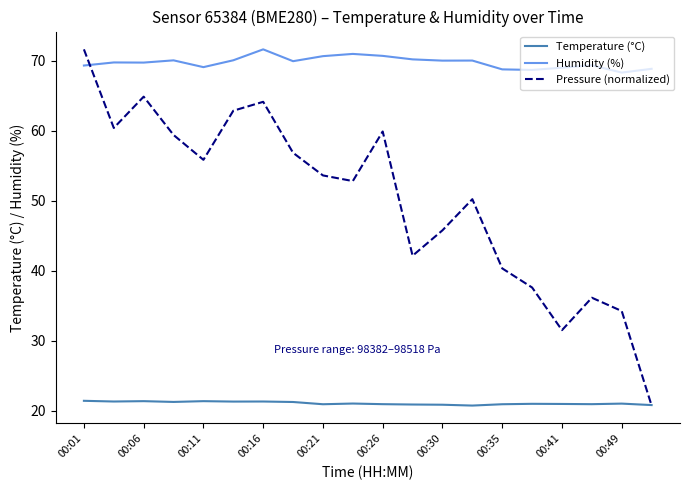

True or false: Pressure (normalized) has more than 2 interior local peaks.

True